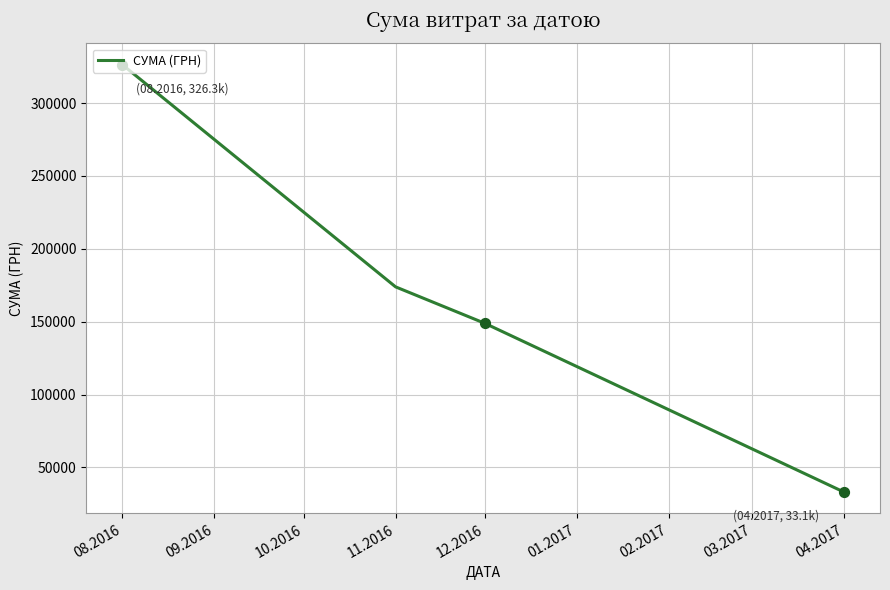

What is the ratio of the value at 08.2016 to the value at 12.2016?

2.2